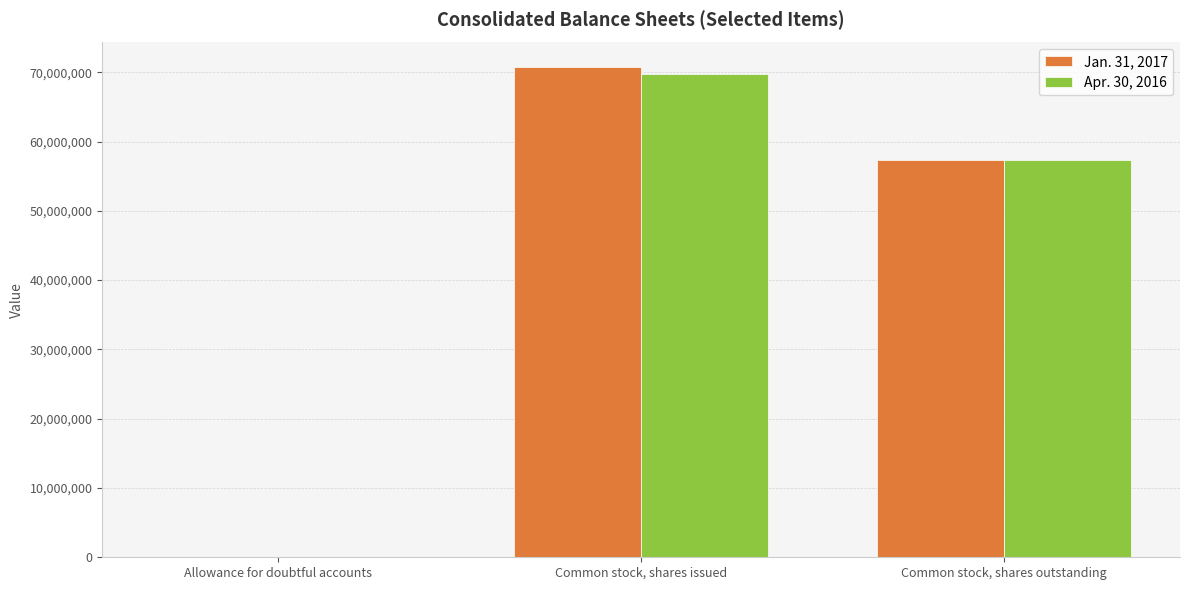

Reading right to left, what are all the values shown in this chart?

Jan. 31, 2017: 57326000	70759000	14025
Apr. 30, 2016: 57272000	69723000	11292